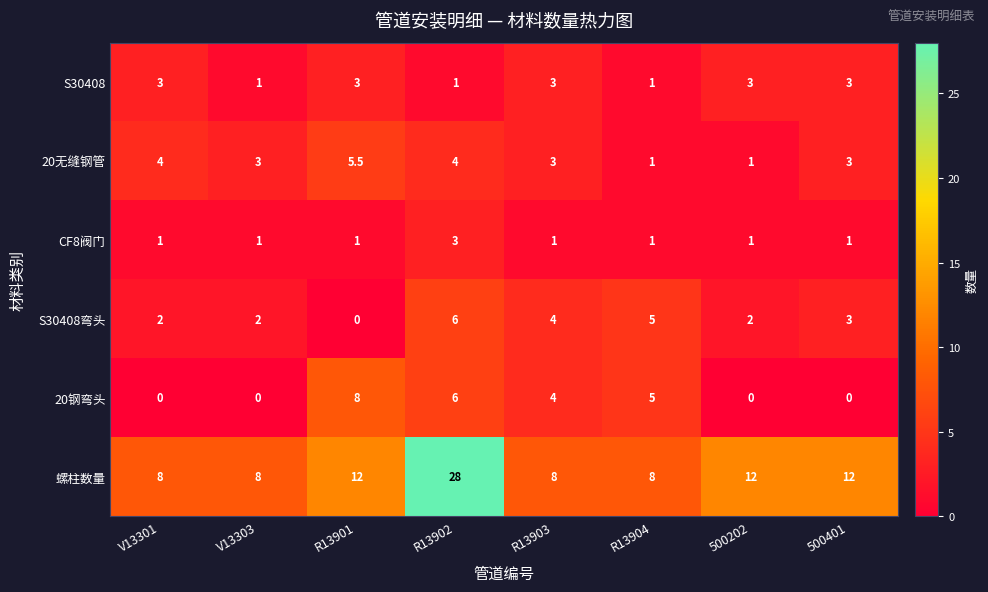

The value of CF8阀门 at 500401 is 1.0. True or false?

True